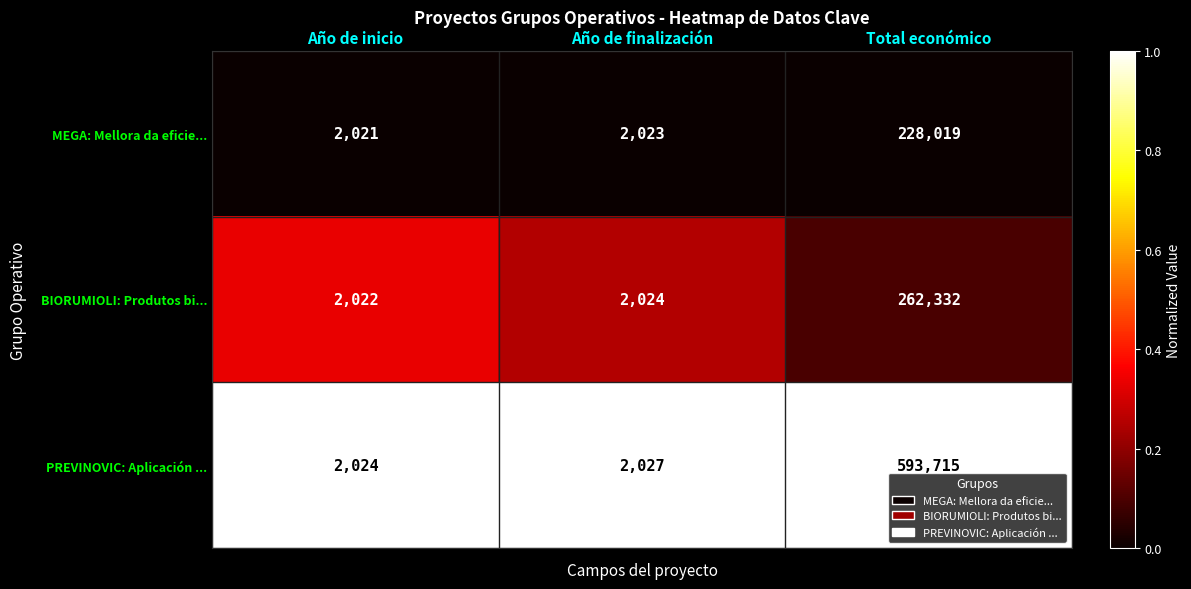

How many data points does each series have?

3